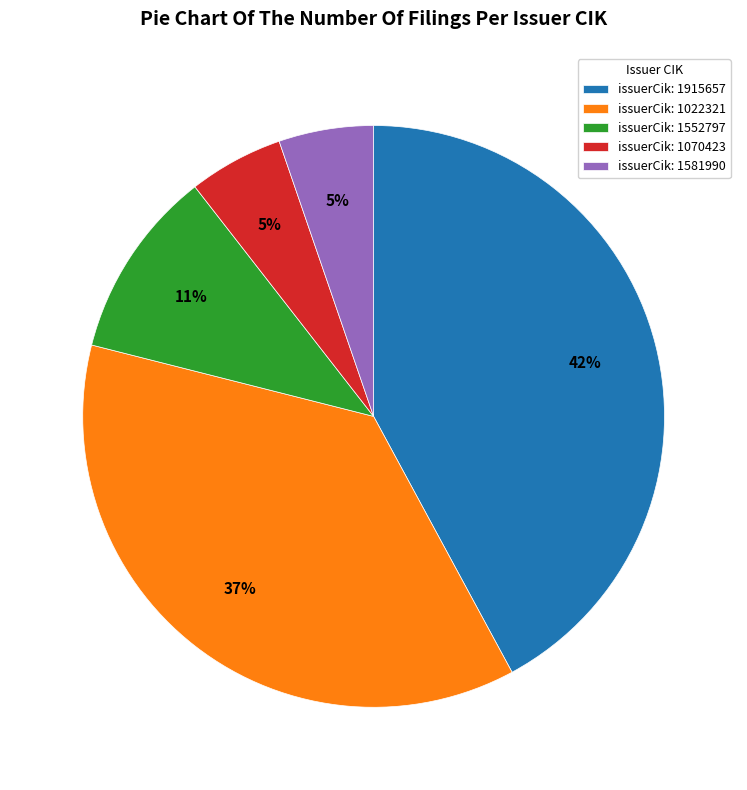

To the nearest percent, what is the difference between the issuerCik: 1070423 and issuerCik: 1915657 slice percentages?

37%